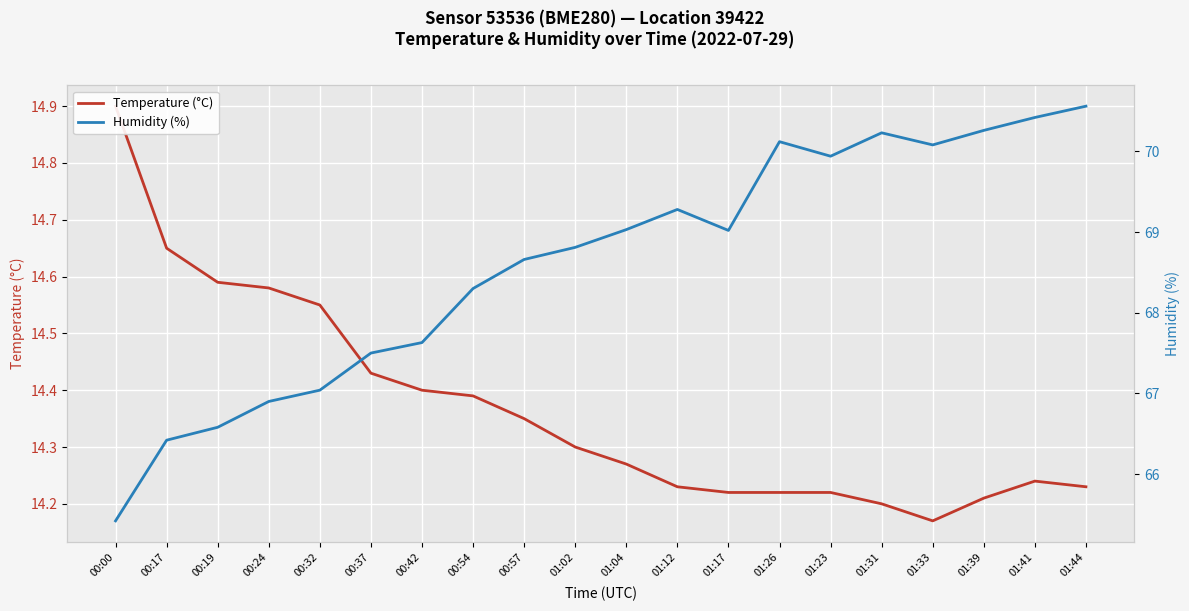

What is the difference between the Temperature (°C) values at 00:19 and 01:44?

0.4